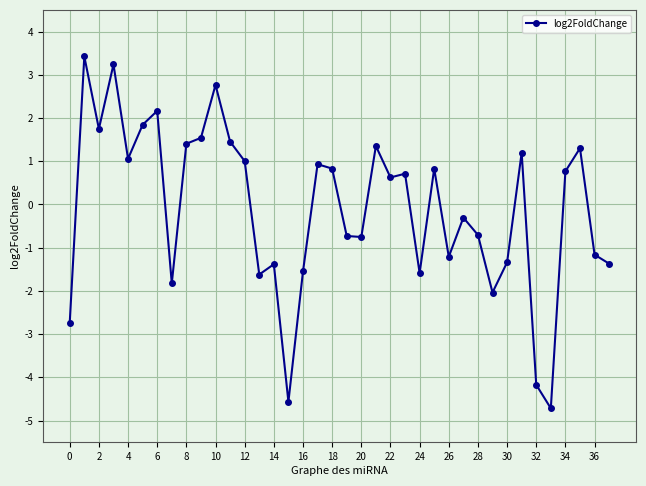

How many values exceed 0?

20